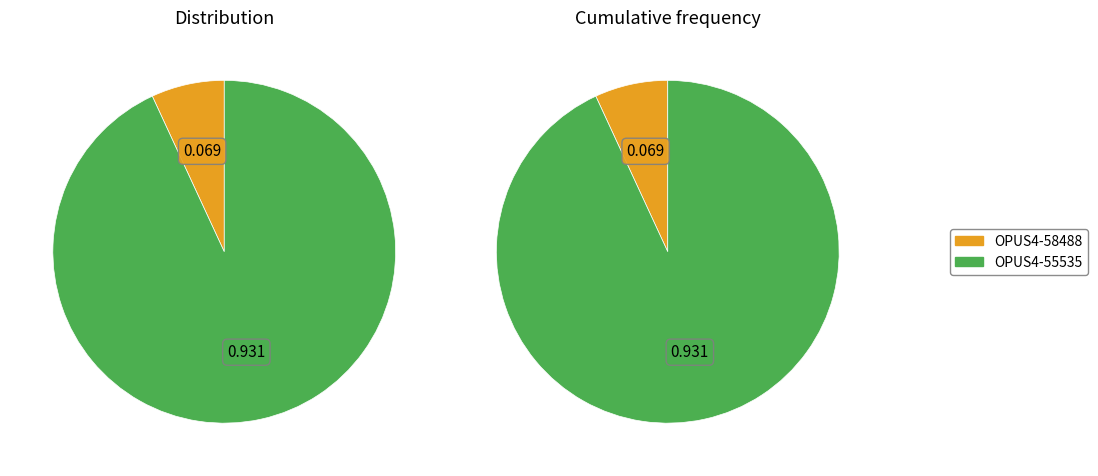

To the nearest percent, what percentage of the pie is OPUS4-58488?

7%